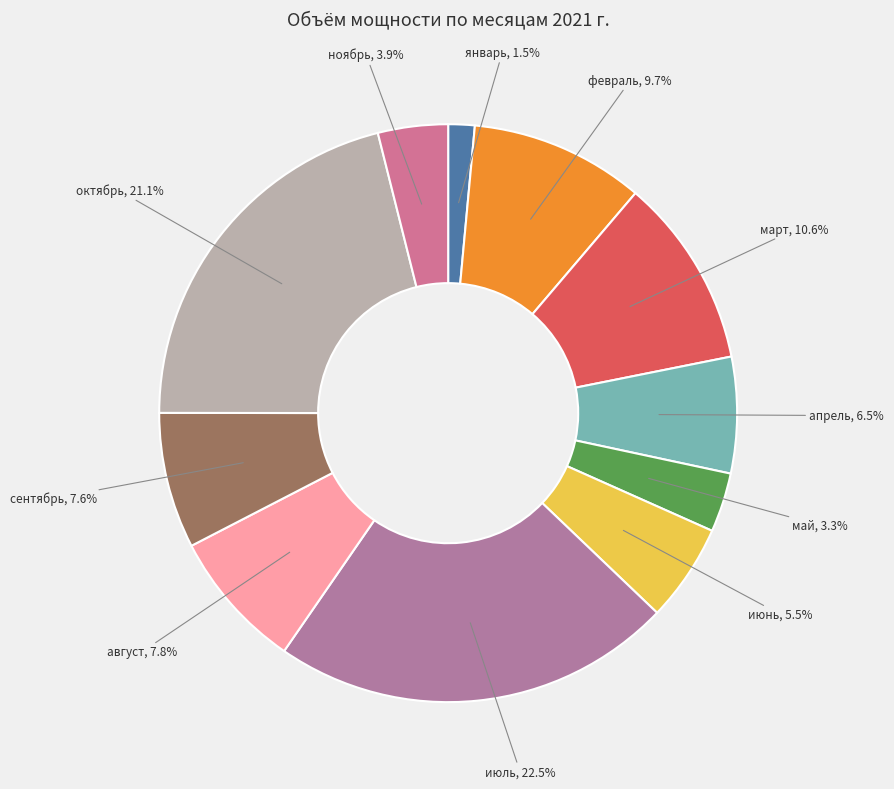

How many segments does this pie chart have?

11